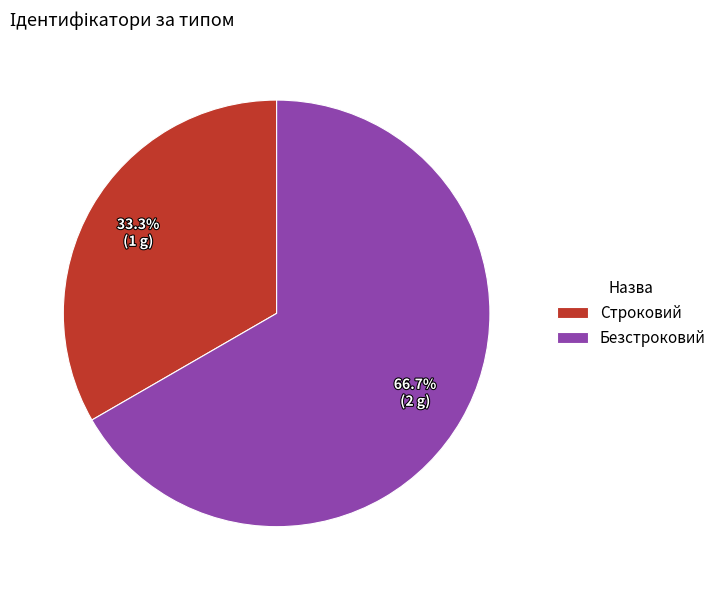

To the nearest percent, what is the combined percentage of Безстроковий and Строковий?

100%